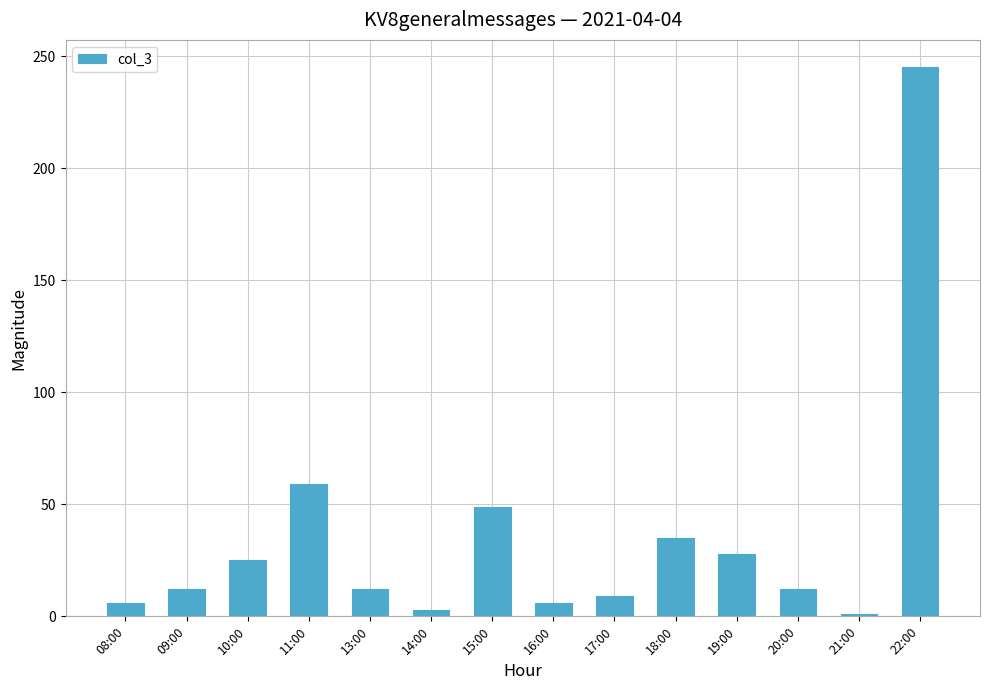

The chart shows a value of 9 at 17:00. True or false?

True